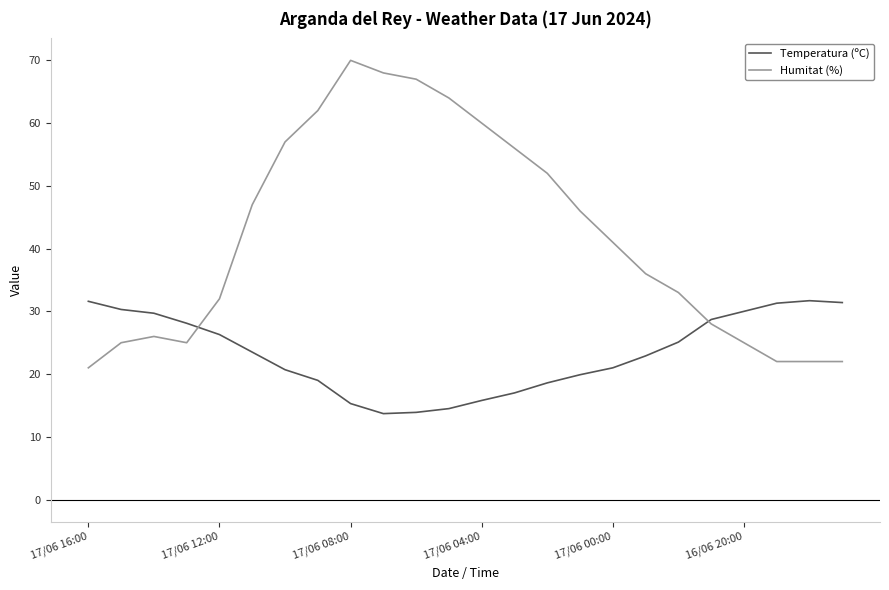

Count the number of data series in this chart.

2